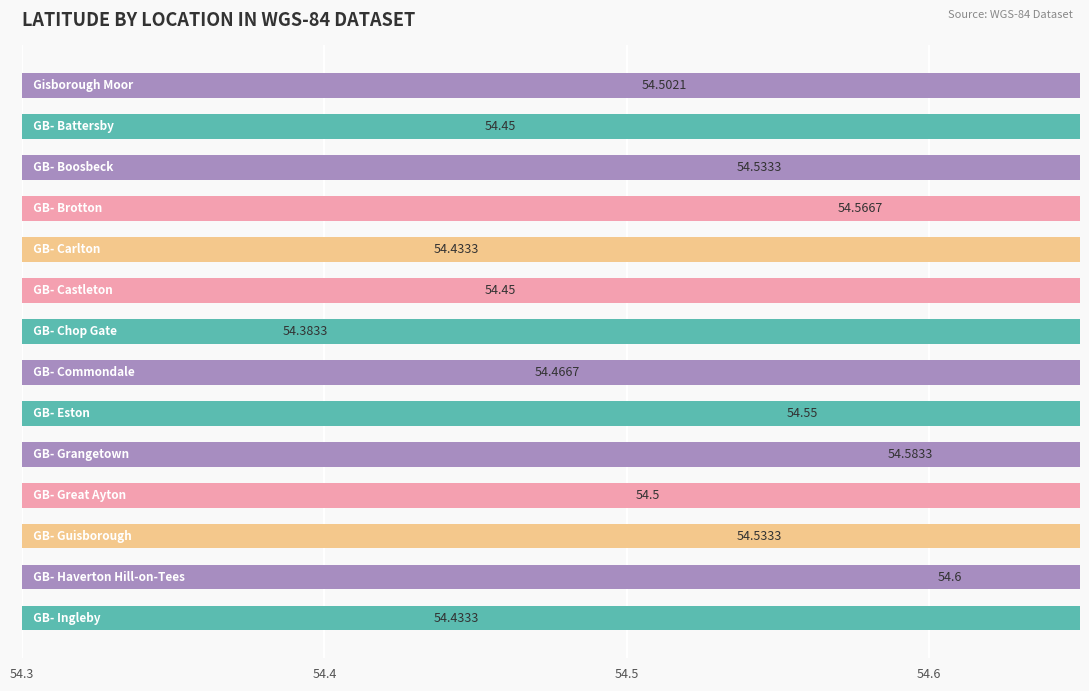

The value at 54.6 is 30.0. True or false?

False